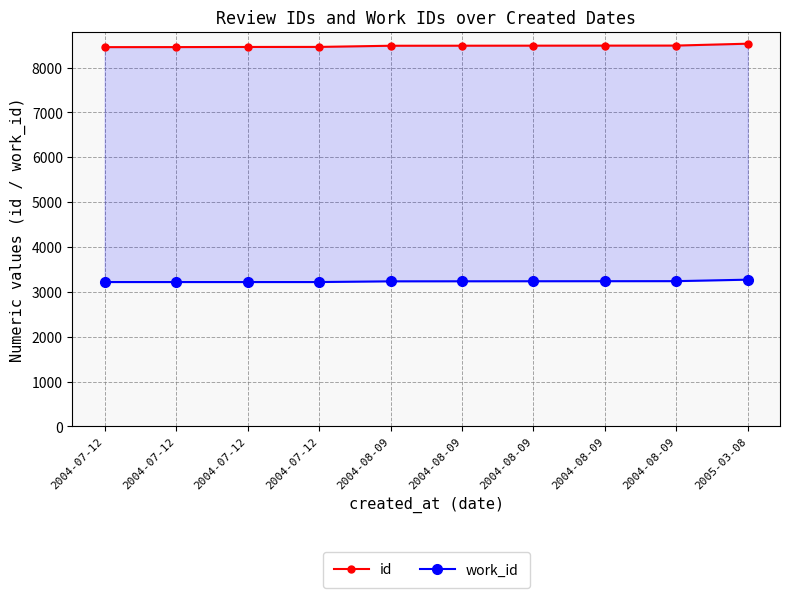

Where does the work_id series first go above 3236?

2004-08-09